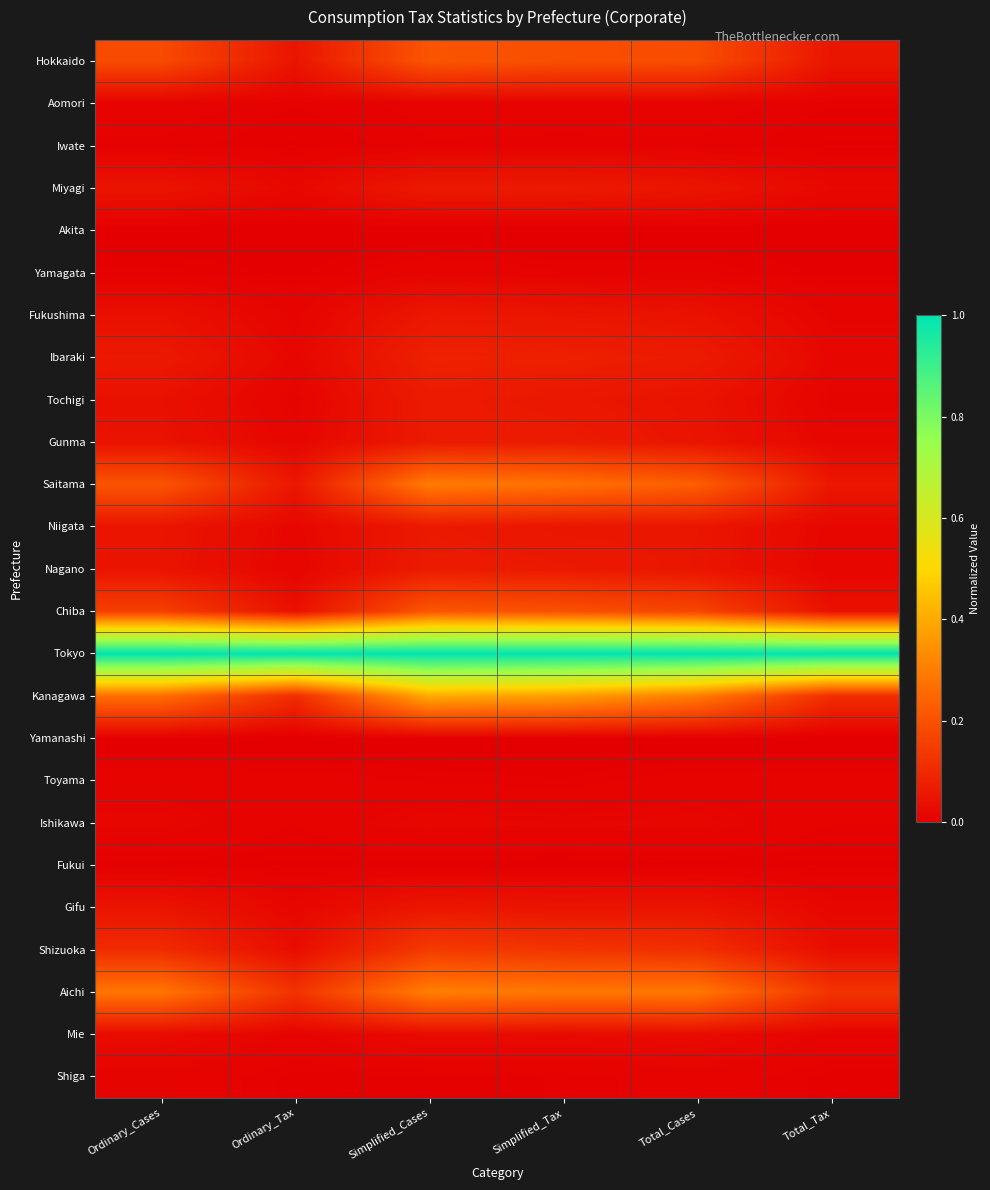

Which has a higher value, Ordinary_Tax or Ordinary_Cases?

Ordinary_Cases